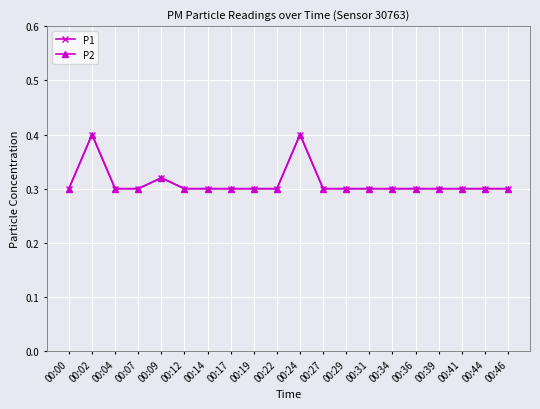

Reading right to left, transcribe all the data shown in this chart.

P1: 0.3	0.3	0.3	0.3	0.3	0.3	0.3	0.3	0.3	0.4	0.3	0.3	0.3	0.3	0.3	0.3	0.3	0.3	0.4	0.3
P2: 0.3	0.3	0.3	0.3	0.3	0.3	0.3	0.3	0.3	0.4	0.3	0.3	0.3	0.3	0.3	0.3	0.3	0.3	0.4	0.3